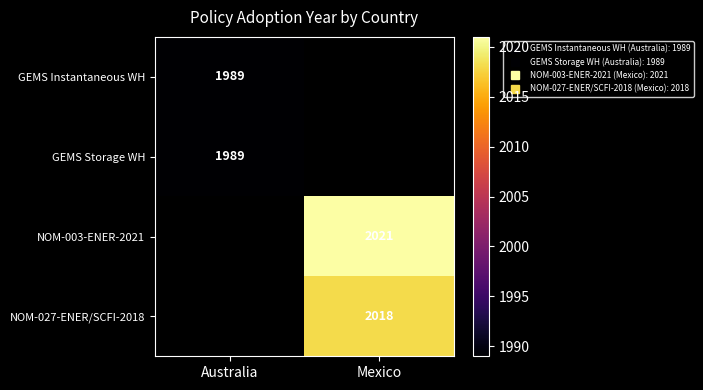

What is the greatest value displayed?

2021.0